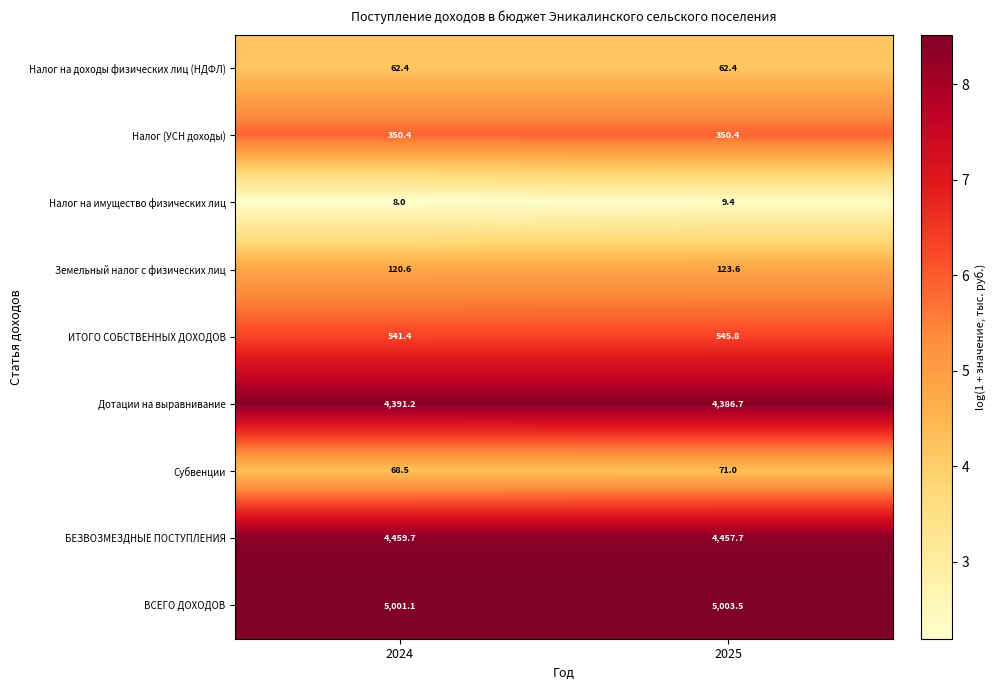

Read the Налог (УСН доходы) value at 2024.

350.4